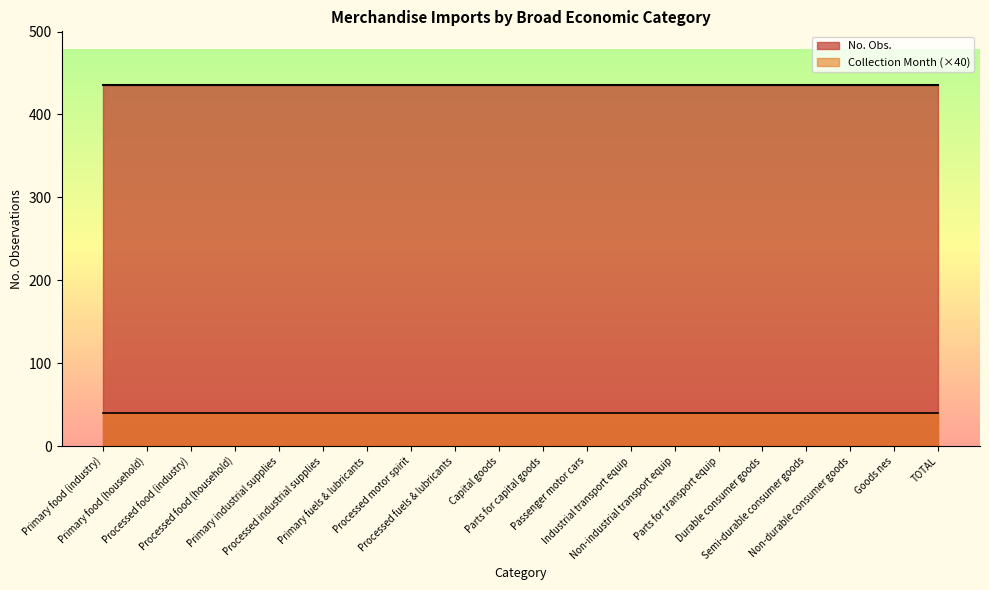

List the series in order of their overall mean, highest first.

No. Obs., Collection Month (×40)